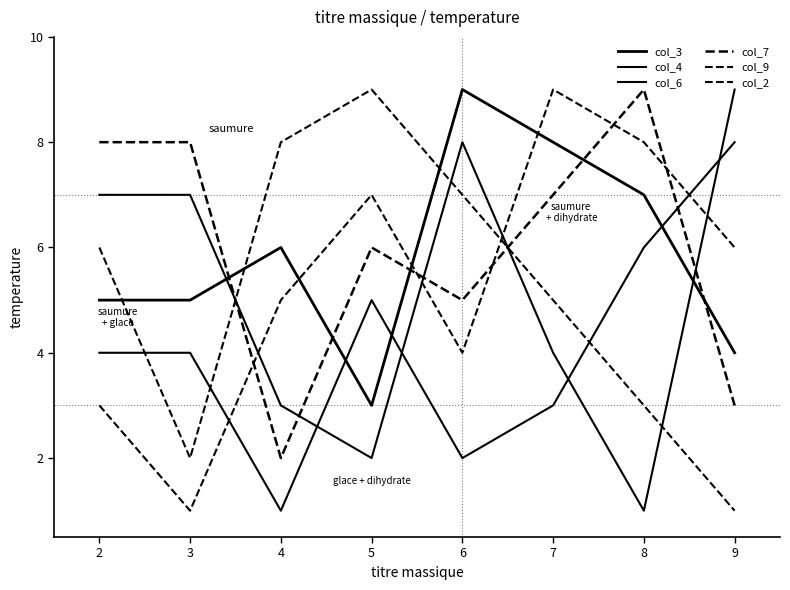

Reading left to right, transcribe all the data shown in this chart.

col_3: 5	5	6	3	9	8	7	4
col_4: 4	4	1	5	2	3	6	8
col_6: 7	7	3	2	8	4	1	9
col_7: 8	8	2	6	5	7	9	3
col_9: 6	2	8	9	7	5	3	1
col_2: 3	1	5	7	4	9	8	6